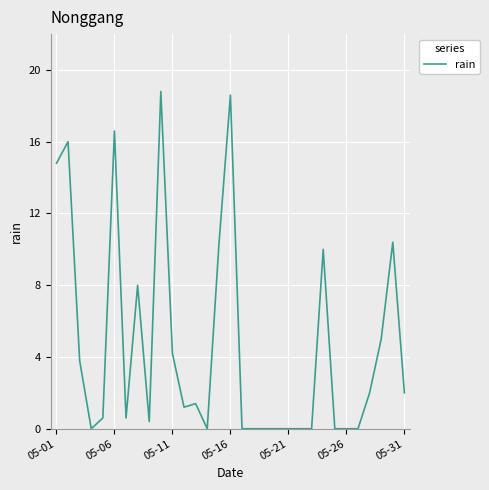

What is the greatest value displayed?

18.8